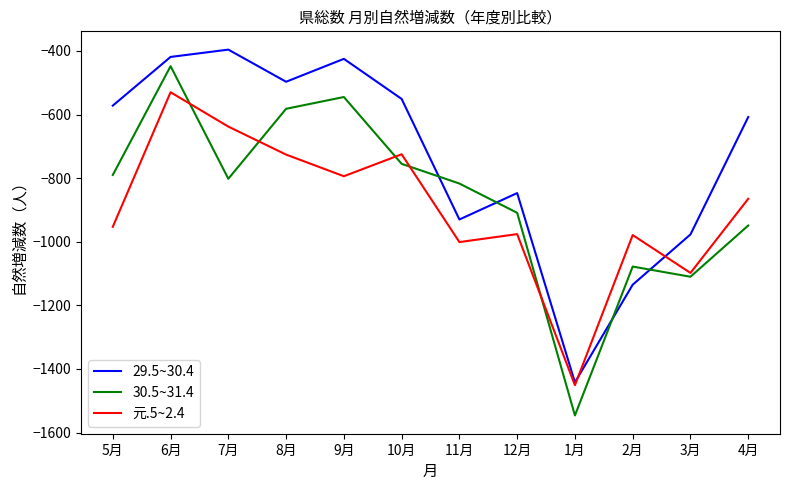

At which label does 元.5~2.4 reach its minimum?

1月